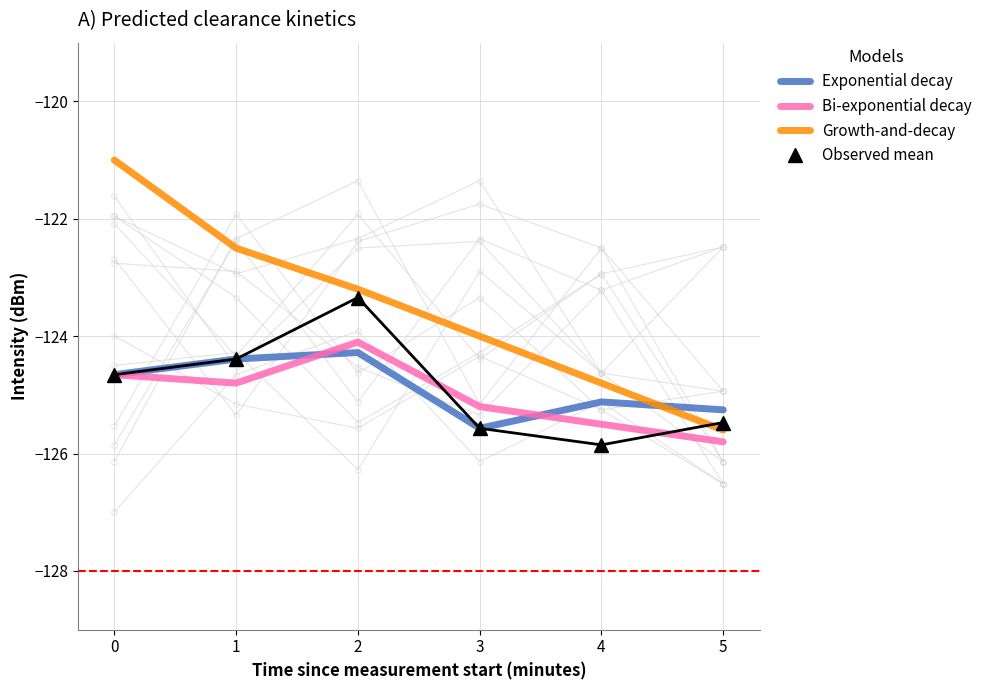

Between 3 and 5, which is larger?

5